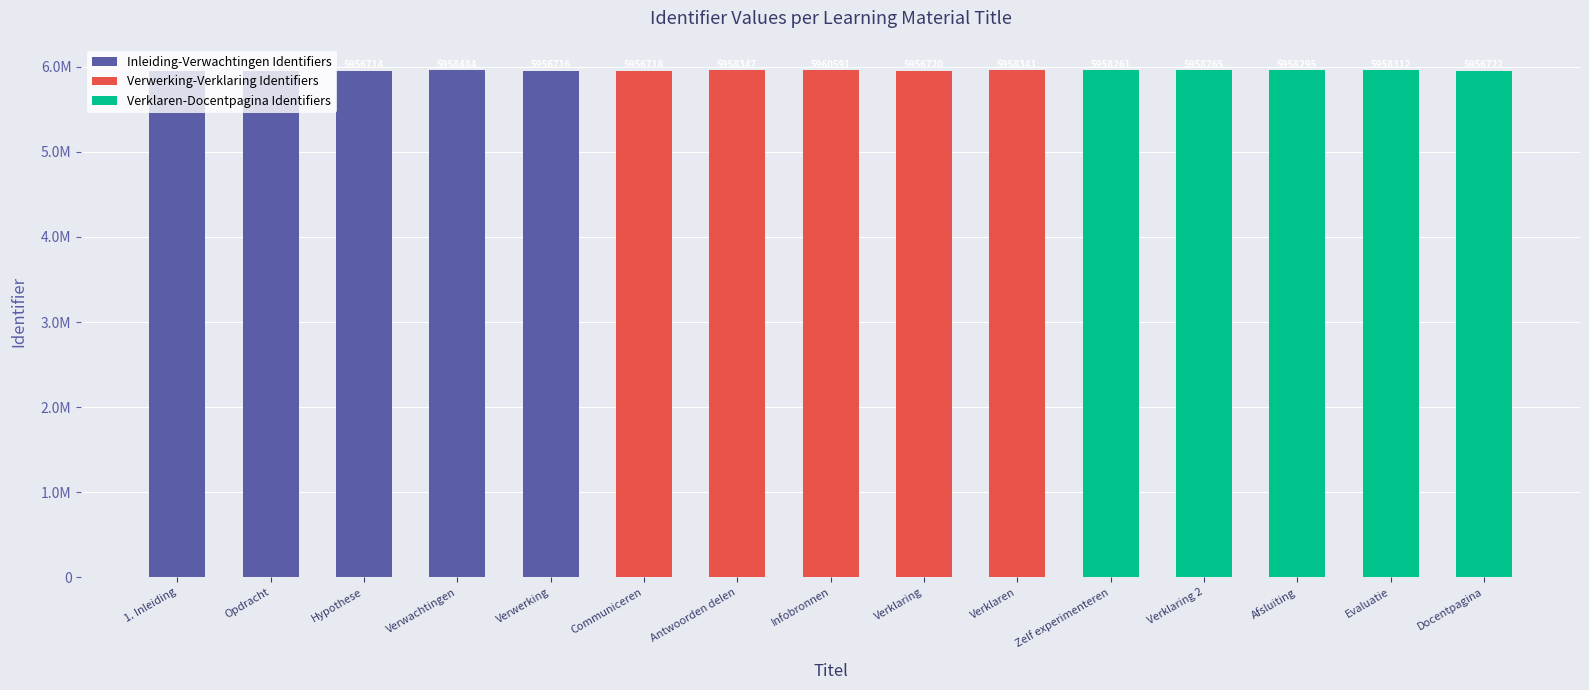

The Inleiding-Verwachtingen Identifiers series shows 1668344 at Opdracht. True or false?

False